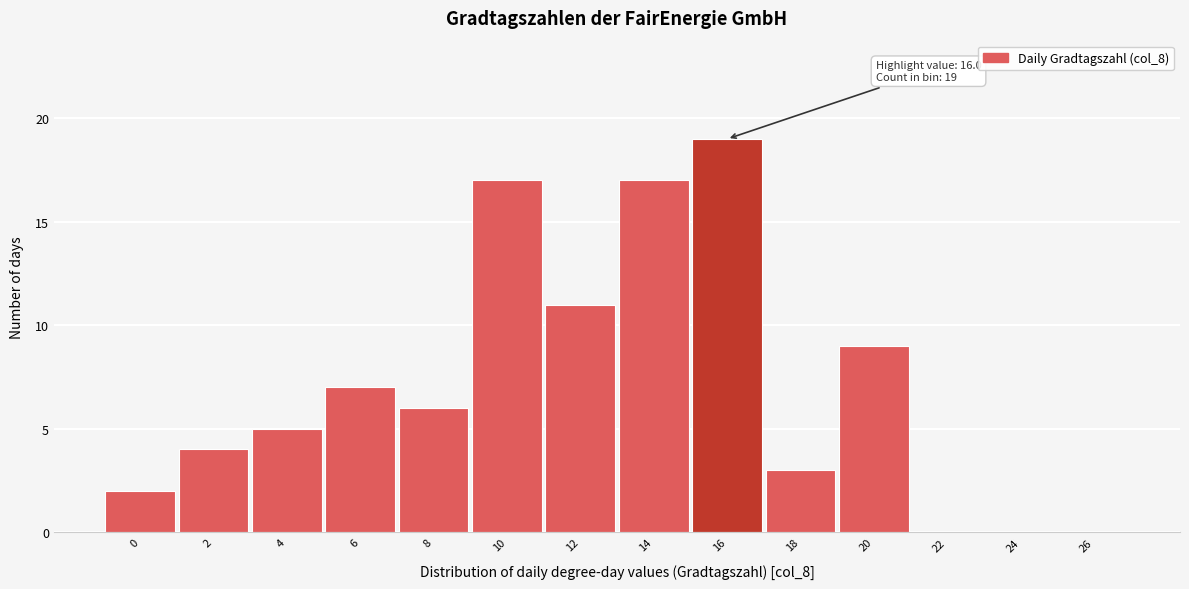

Reading left to right, list all the values displayed in this chart.

0=2	2=4	4=5	6=7	8=6	10=17	12=11	14=17	16=19	18=3	20=9	22=0	24=0	26=0